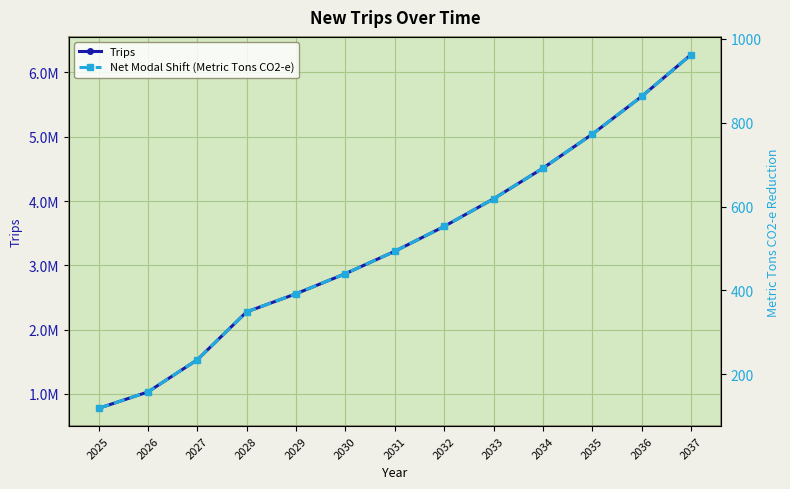

What is the minimum value for Trips?

773633.8